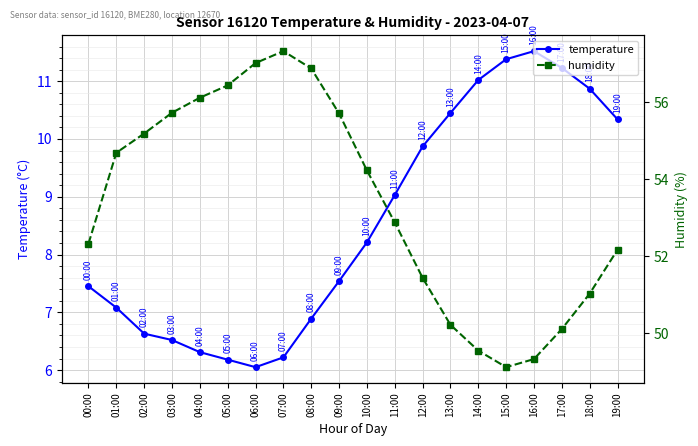

Count the number of data series in this chart.

2